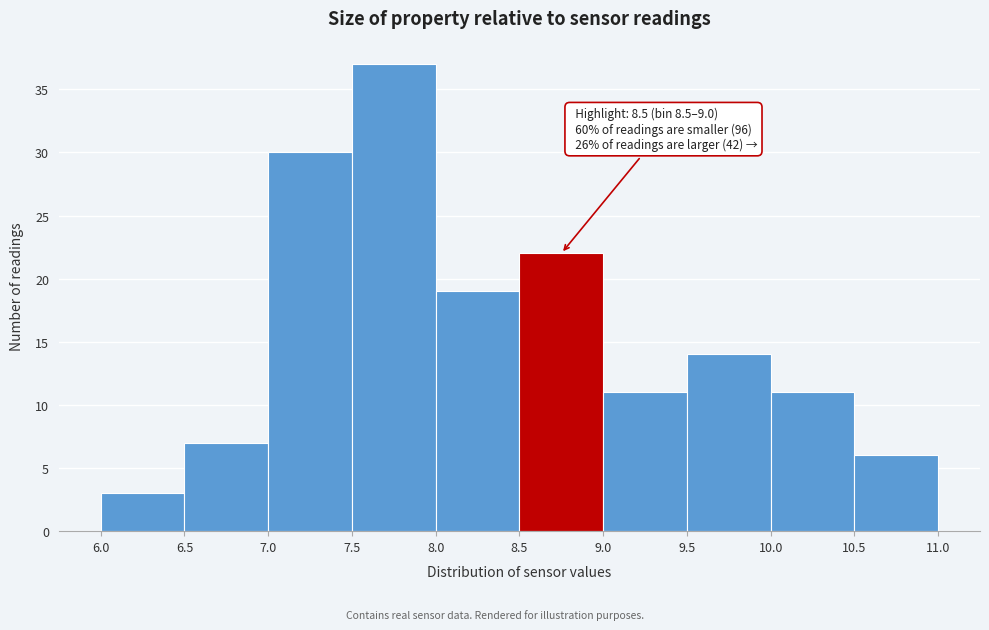

Which range on the x-axis has the tallest bar?

7.5 to 8.0